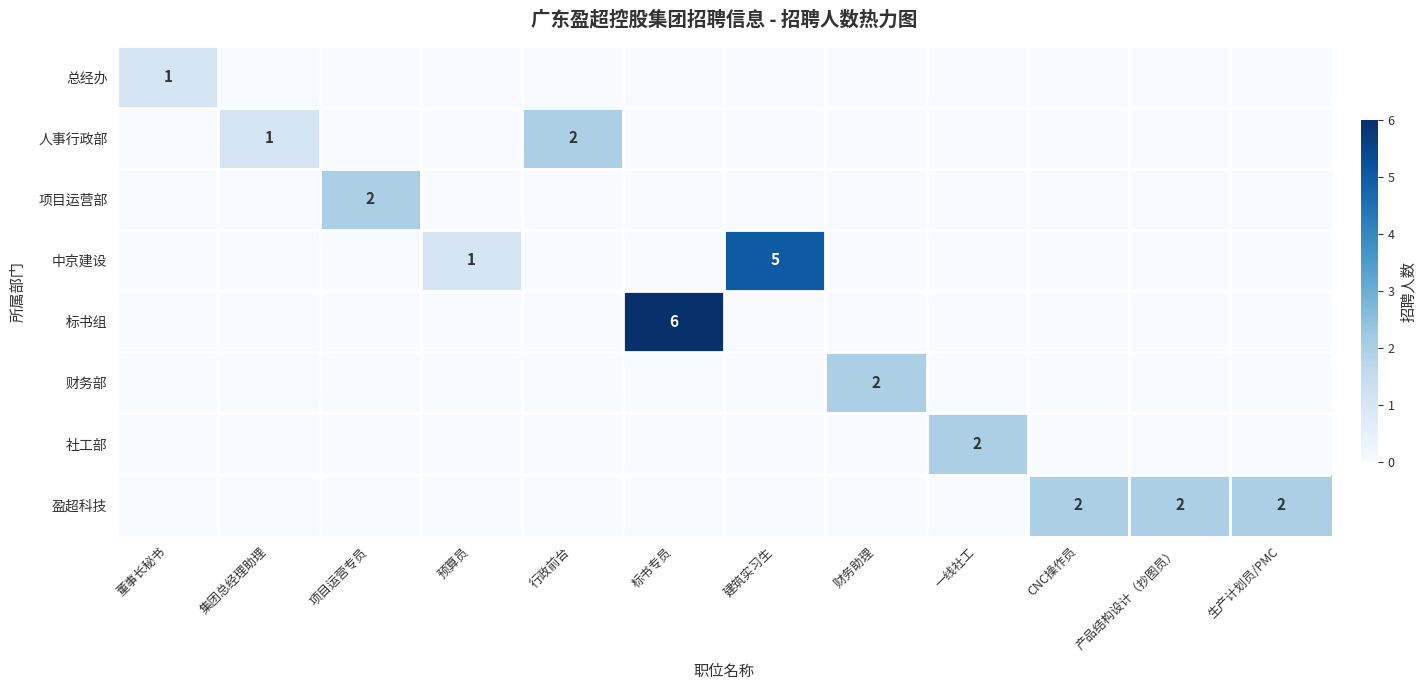

What is the difference between the maximum and minimum values in the 项目运营部 series?

2